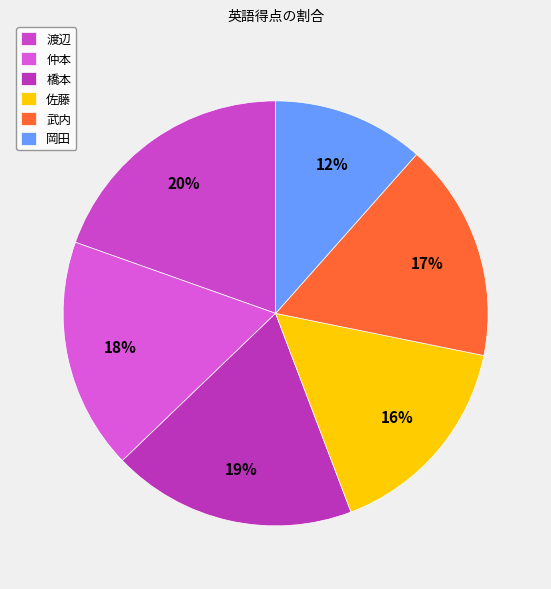

Which has a higher value, 渡辺 or 仲本?

渡辺